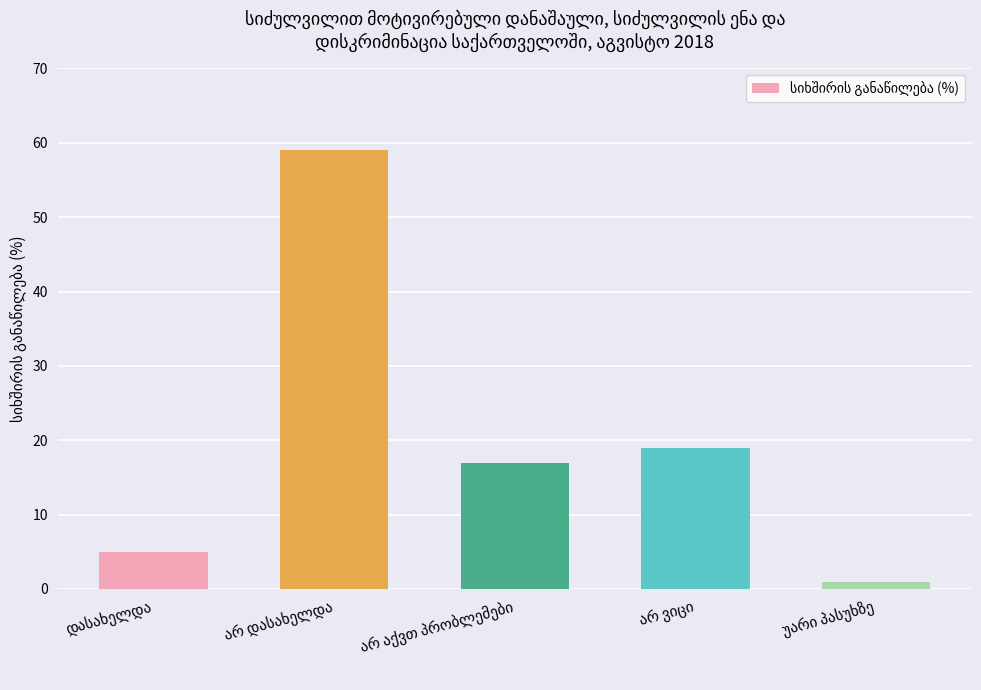

What is the greatest value displayed?

59